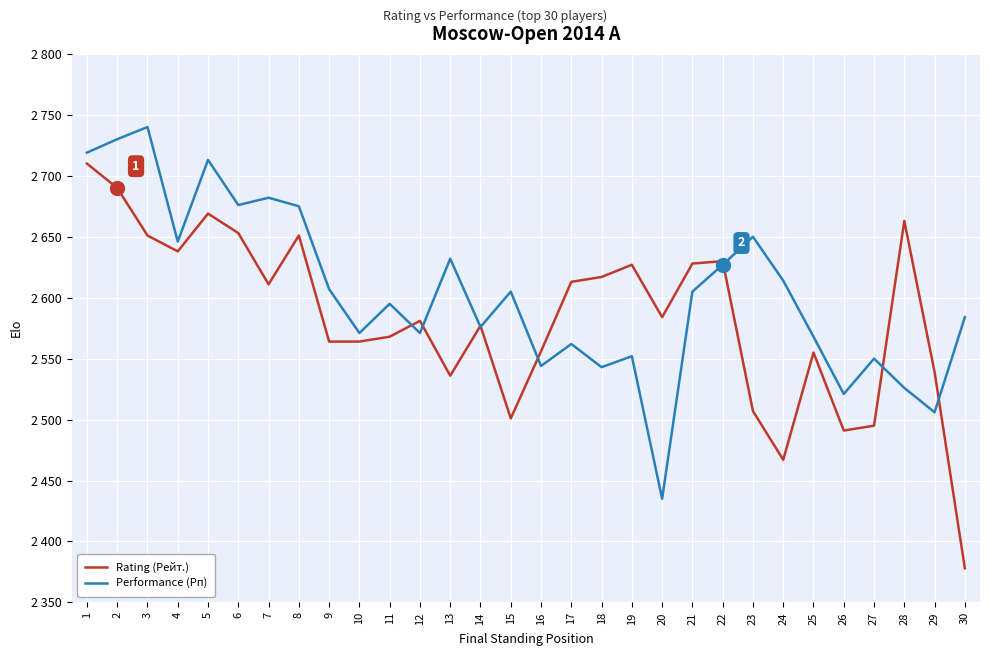

After their last crossing, which series has the higher values: Rating (Рейт.) or Performance (Рп)?

Performance (Рп)